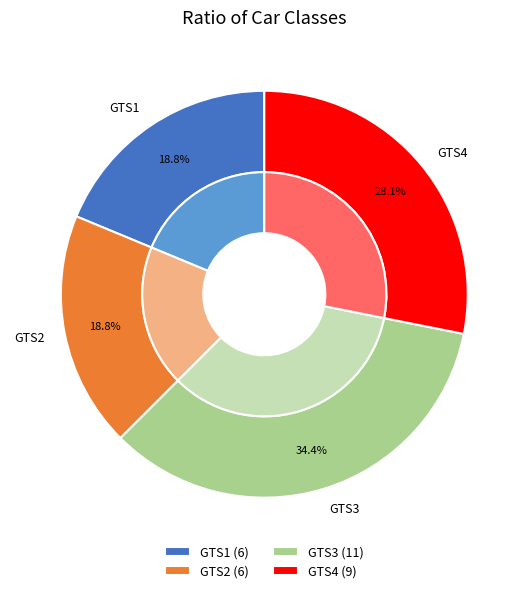

Does GTS2 account for over 50% of the chart?

No